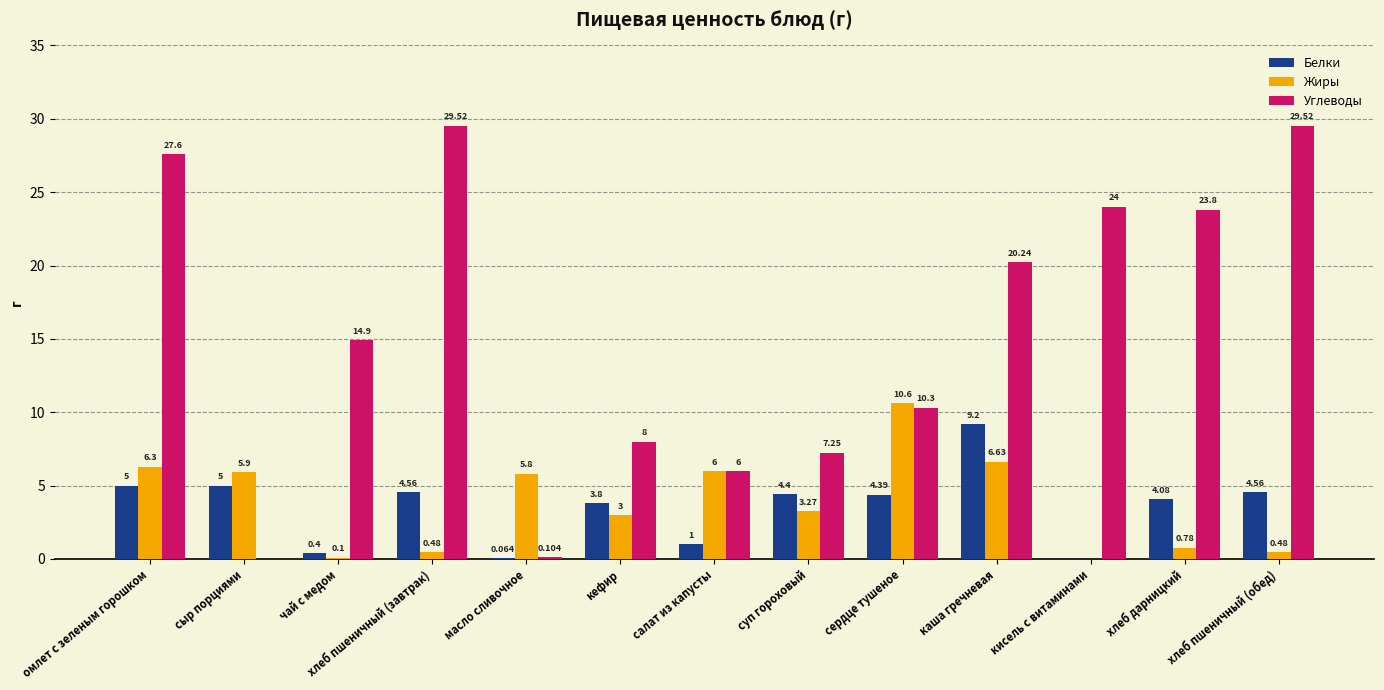

Where does the Белки series first go above 4?

омлет с зеленым горошком